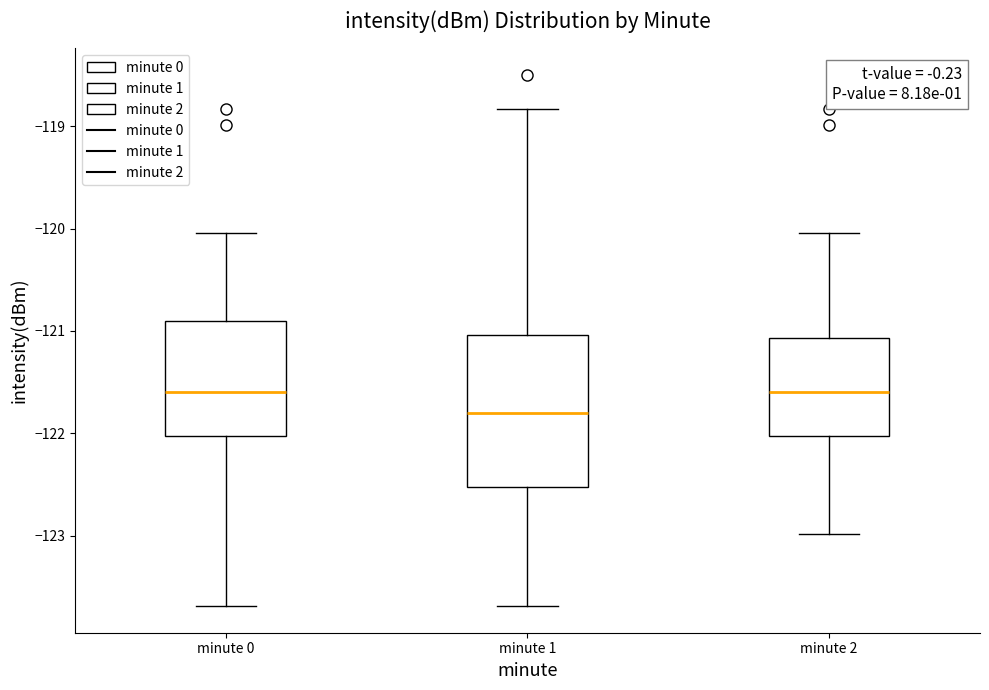

Comparing the boxes themselves (not the whiskers), which one is the tallest?

minute 1